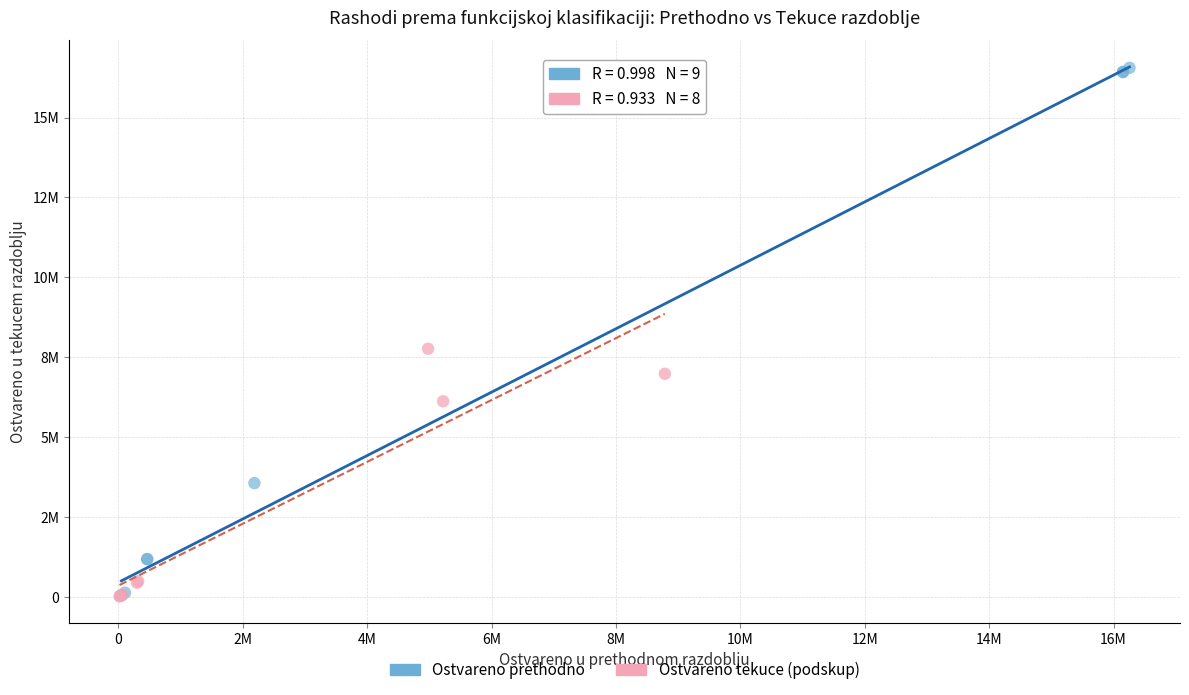

Which series has the widest spread of Y values?

Ostvareno prethodno